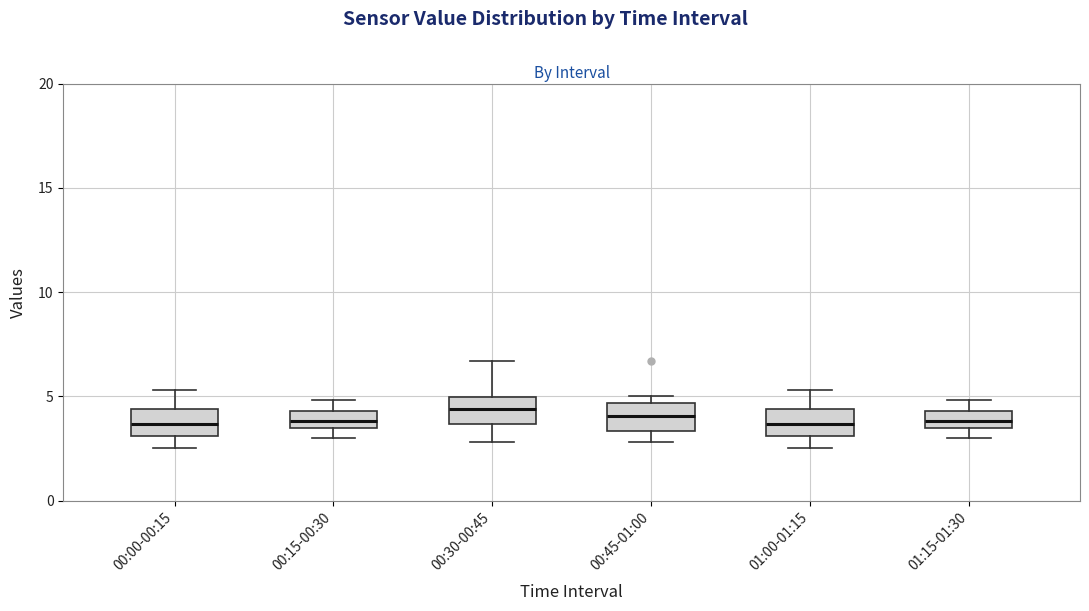

Where is the upper edge of the box for 01:15-01:30 on the y-axis? The values are not printed on the chart, so give them approximately, as read against the axis.

4.5